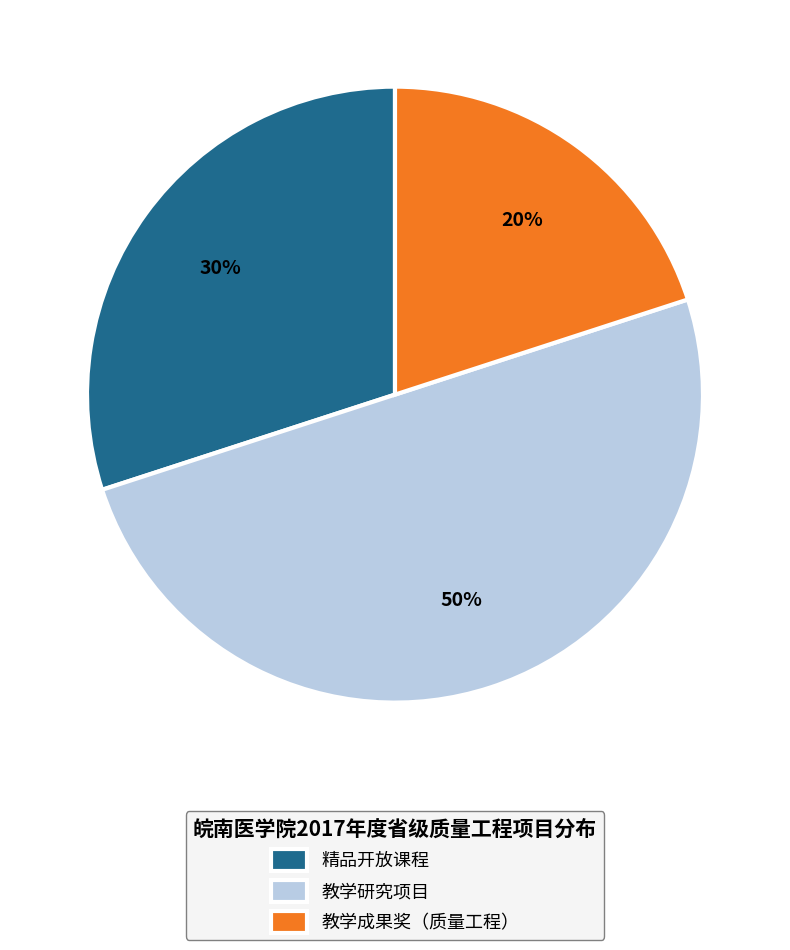

Is 精品开放课程 the majority of the pie?

No